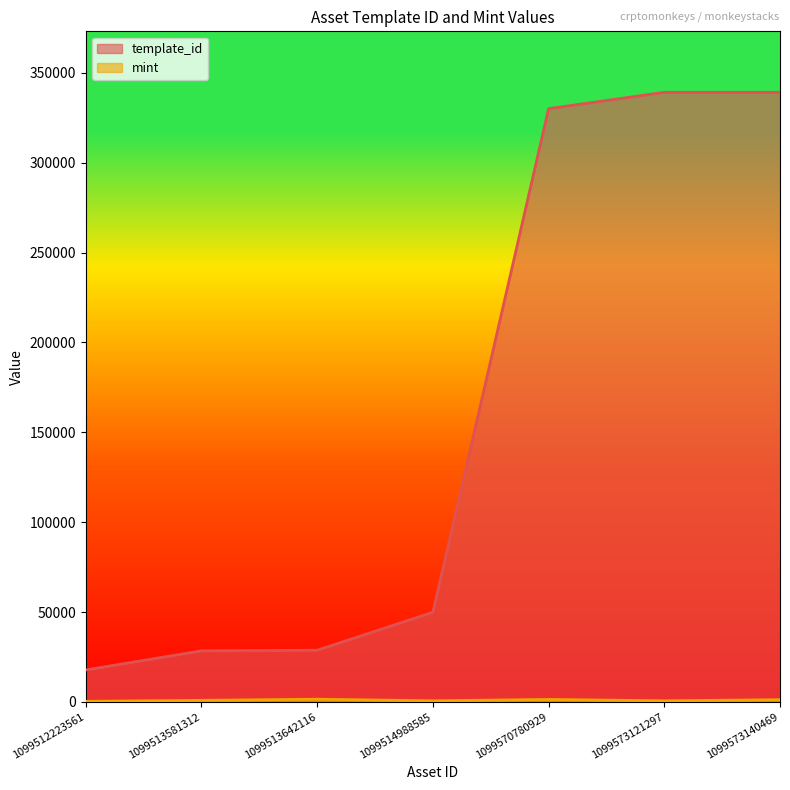

List the labels in order of mint value, smallest first.

1099512223561, 1099514988585, 1099573121297, 1099513581312, 1099573140469, 1099570780929, 1099513642116